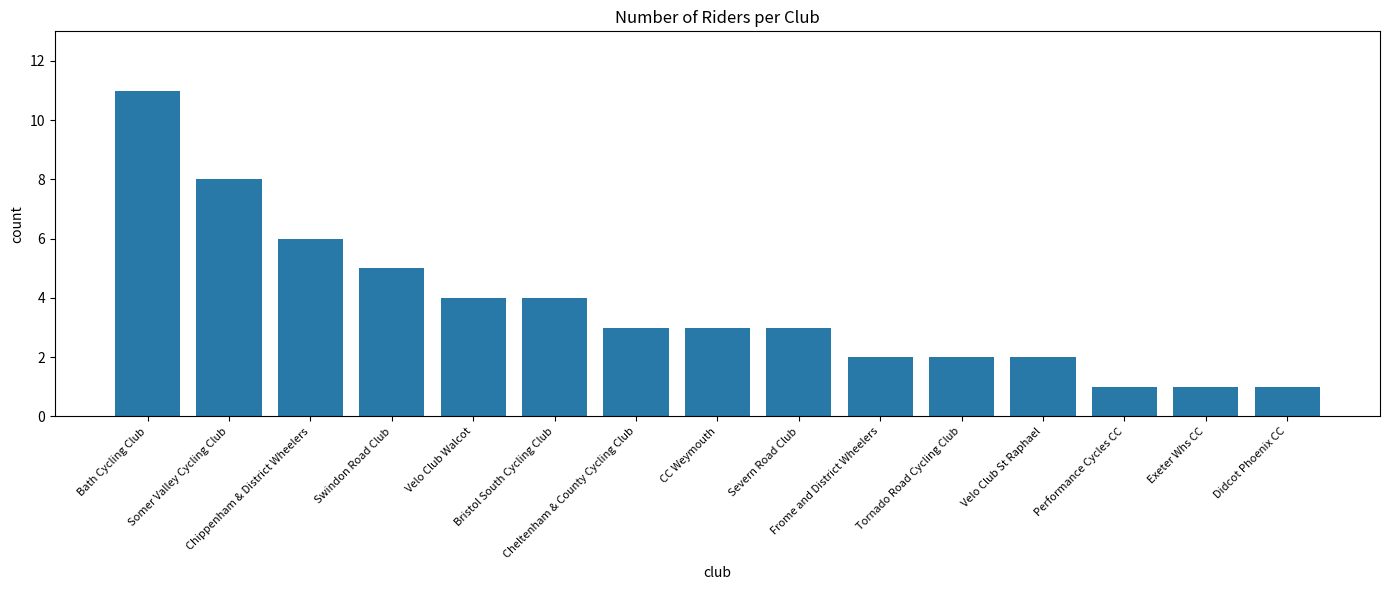

Count the values in the range 2 to 5.

9